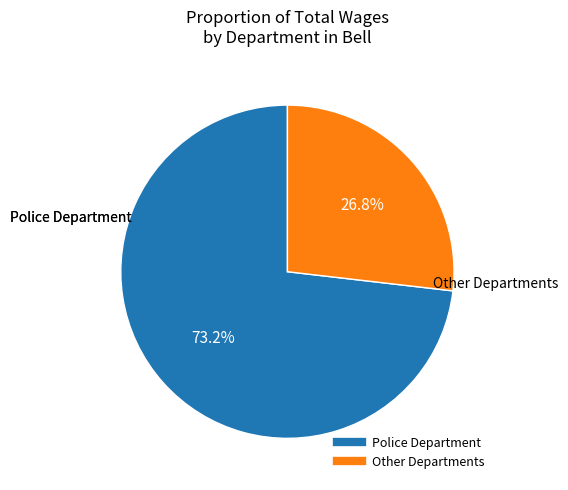

To the nearest percent, what is the average slice percentage?

50%